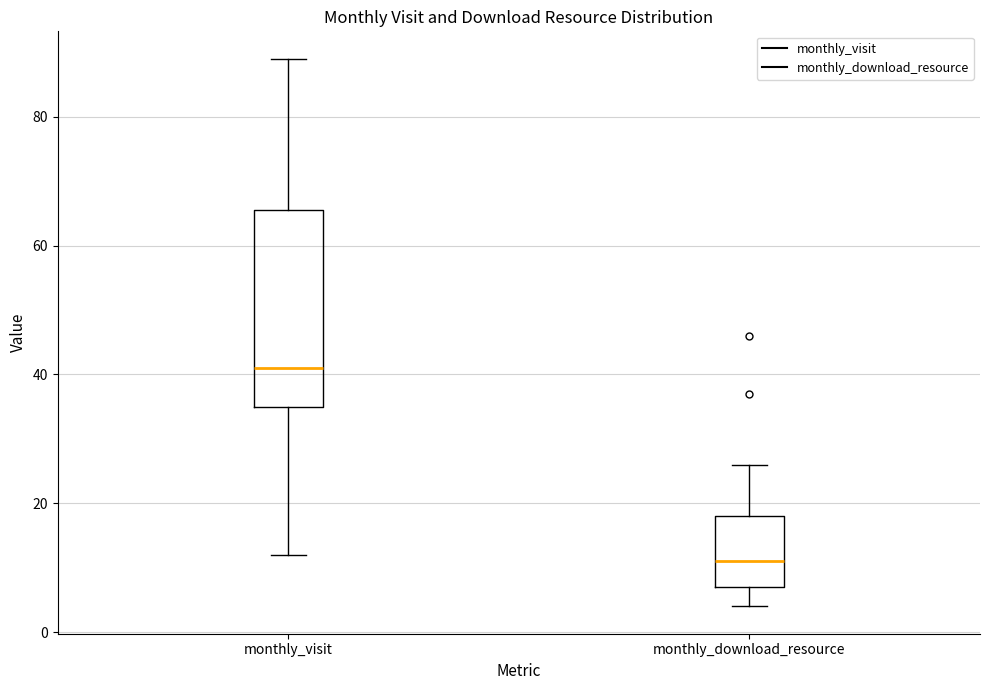

Reading left to right, read every box against the y-axis: the position of its median line, the range the box covers, and the ends of its whiskers. The values are not printed on the chart, so give them approximately, as read against the axis.

monthly_visit: median 42, box 36 to 66, whiskers 12 to 90
monthly_download_resource: median 12, box 8 to 18, whiskers 4 to 26